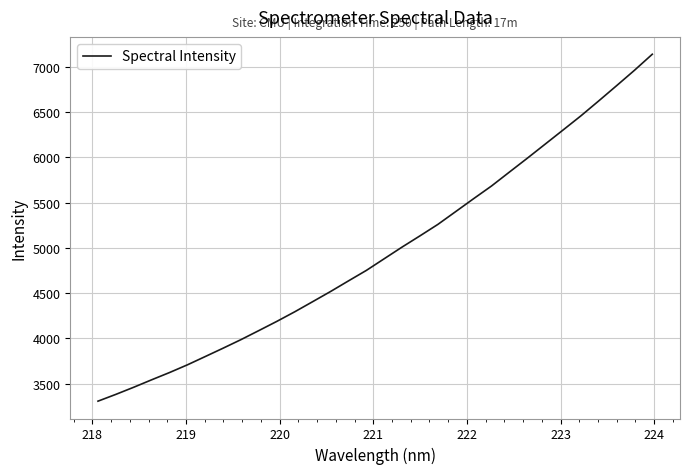

What is the minimum value shown in the chart?

3306.6